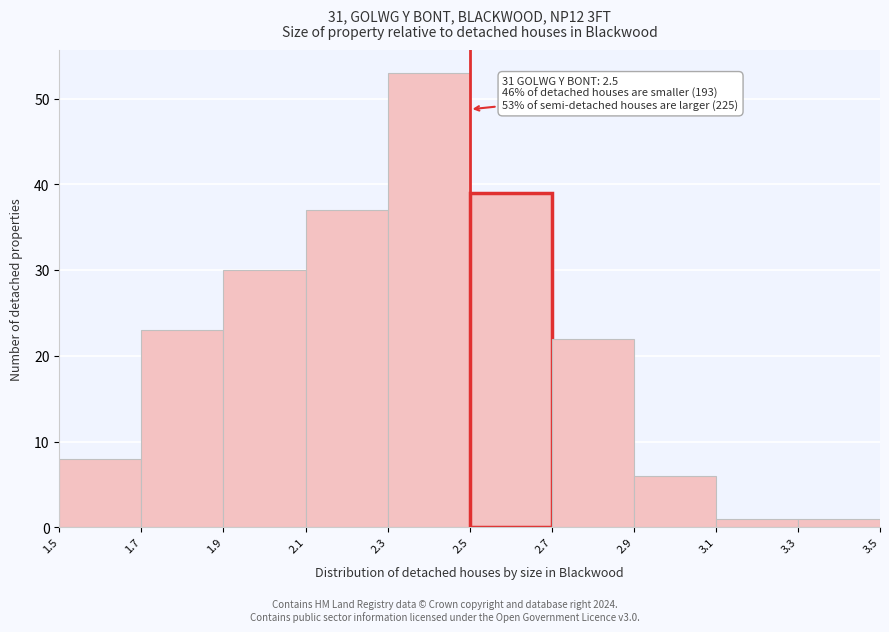

Over which range of the x-axis is the bar tallest?

2.3 to 2.5